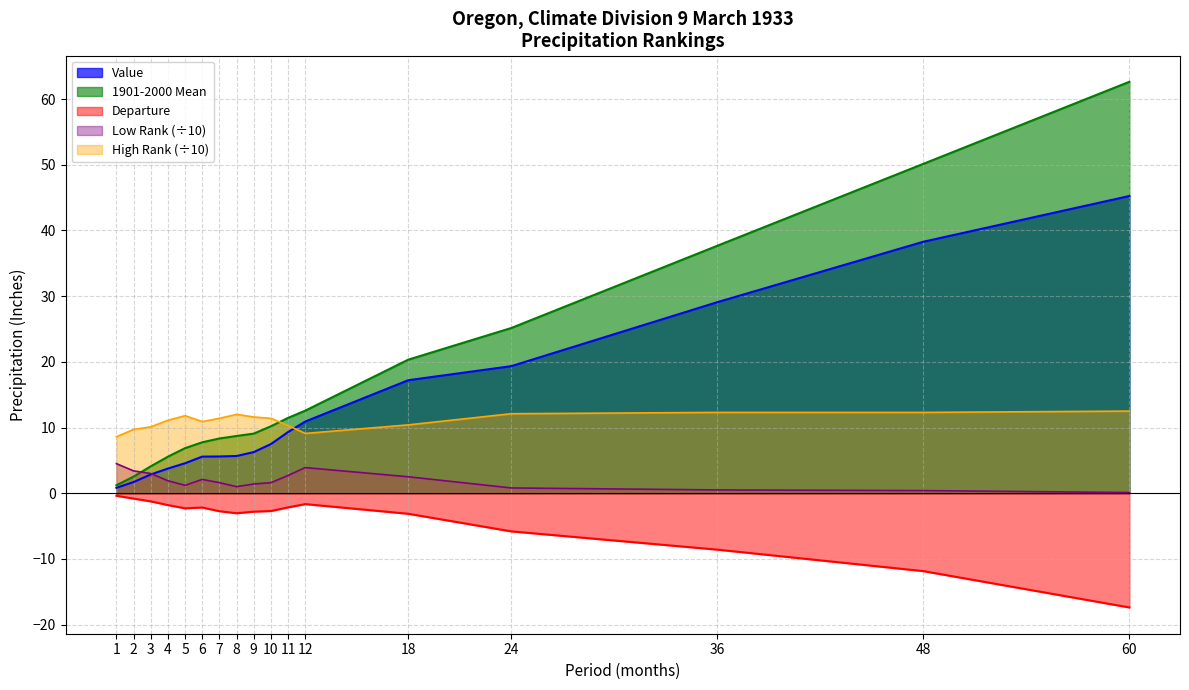

Rank the series at 24 from highest to lowest value.

1901-2000 Mean, Value, High Rank (÷10), Low Rank (÷10), Departure